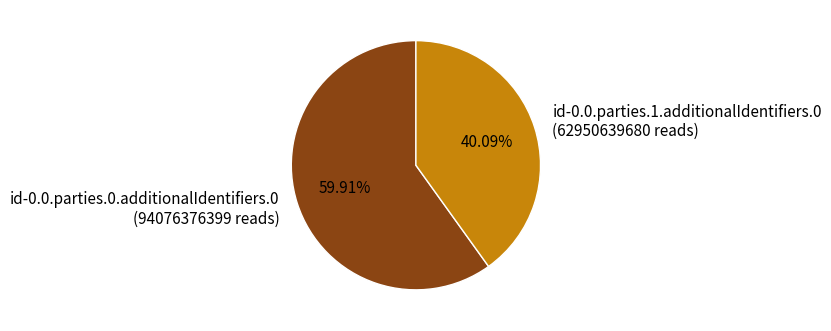

To the nearest percent, what portion does id-0.0.parties.0.additionalIdentifiers.0 represent?

60%